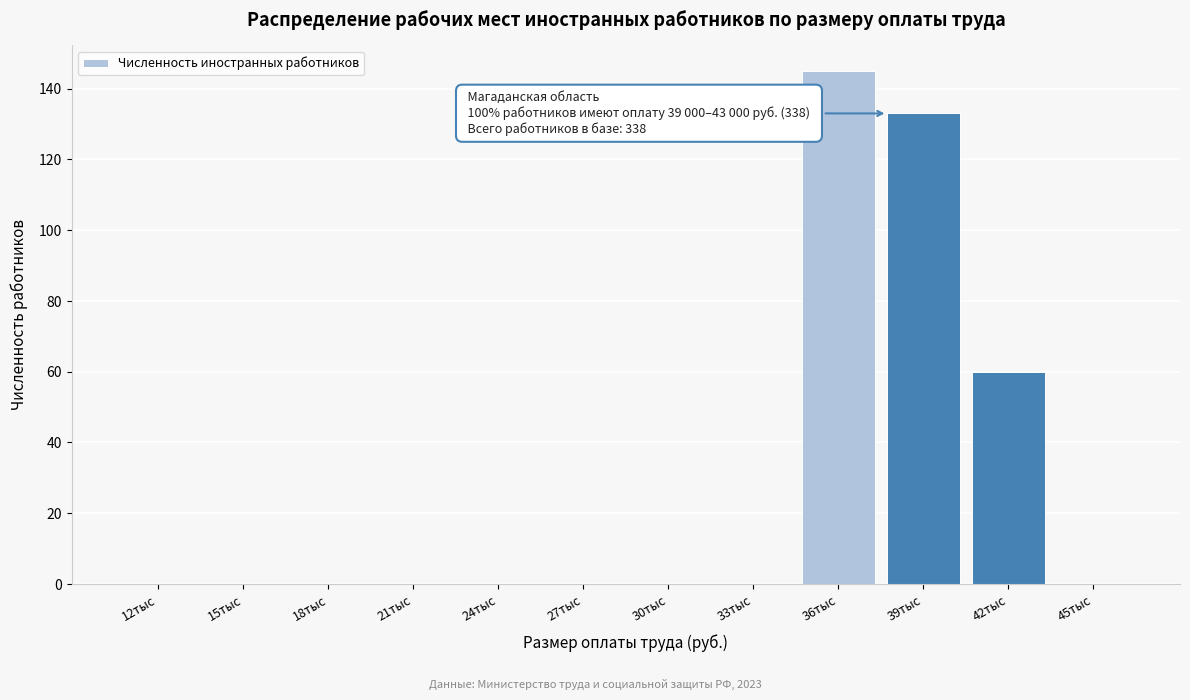

Reading left to right, what are all the values shown in this chart?

12тыс=0	15тыс=0	18тыс=0	21тыс=0	24тыс=0	27тыс=0	30тыс=0	33тыс=0	36тыс=145	39тыс=133	42тыс=60	45тыс=0